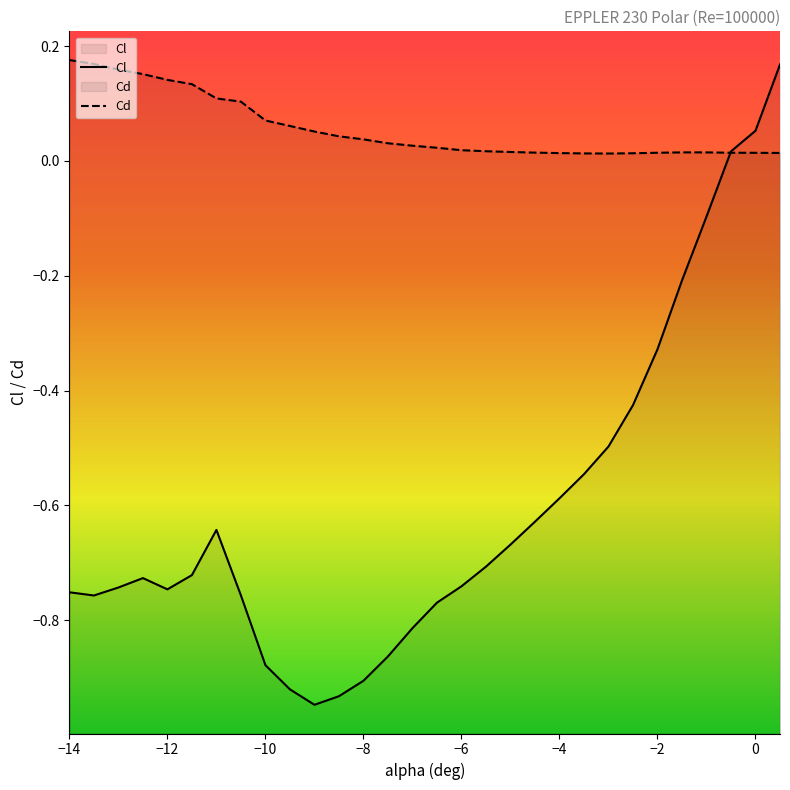

Count the number of data series in this chart.

2